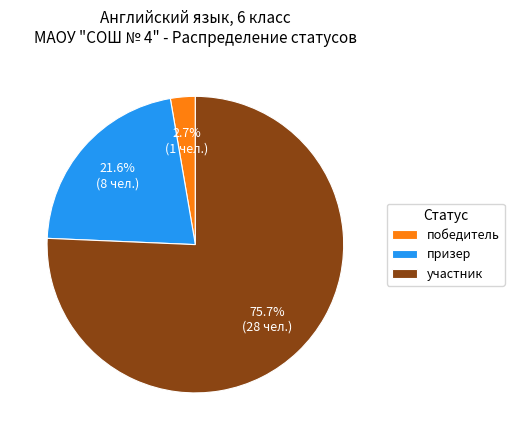

What percentage is the призер slice, to the nearest percent?

22%